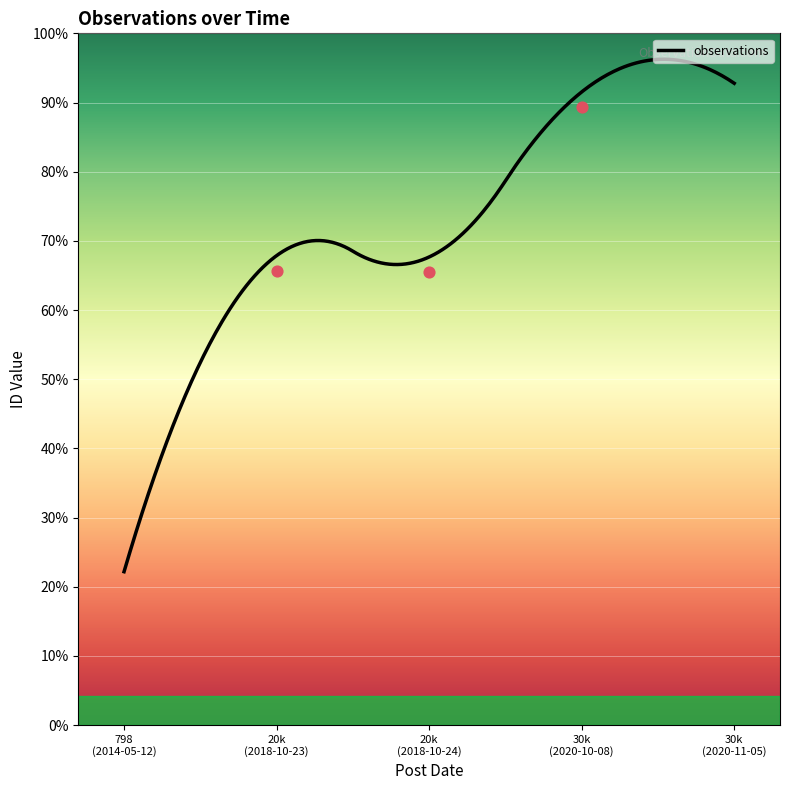

Between 2020-11-05 and 2018-10-23, which is larger?

2020-11-05